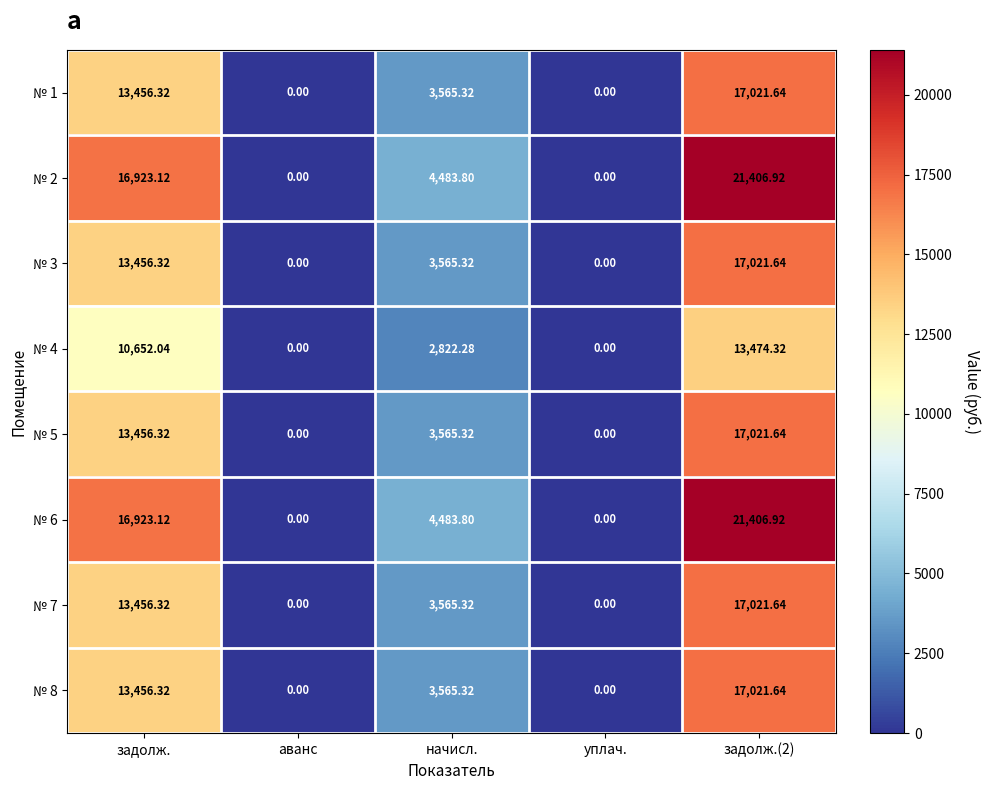

At which label is № 3 closest to 8510?

начисл.